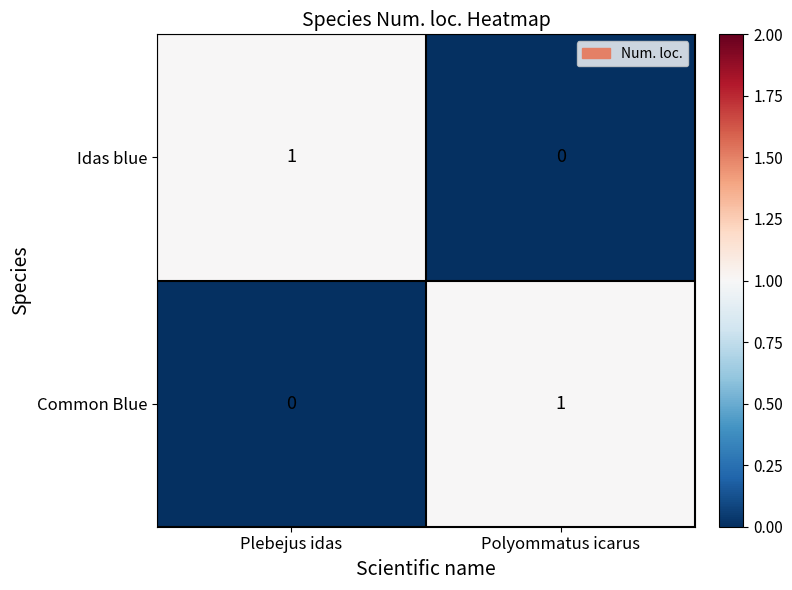

Count the number of data series in this chart.

2